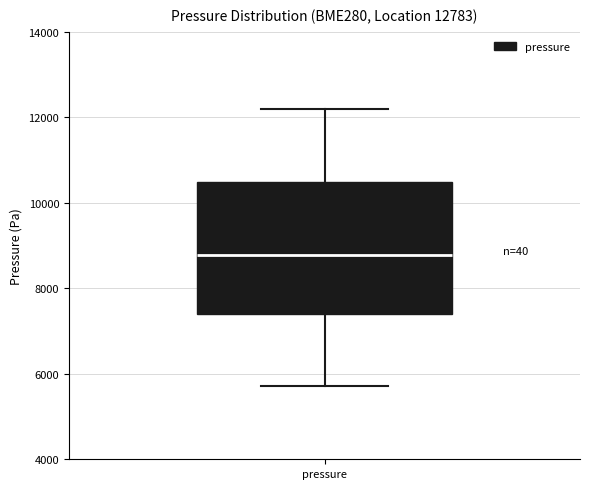

Read this box plot against the y-axis: the position of the median line, the range covered by the box, and the ends of both whiskers. The values are not printed on the chart, so give them approximately, as read against the axis.

median 8800, box 7400 to 10400, whiskers 5800 to 12200